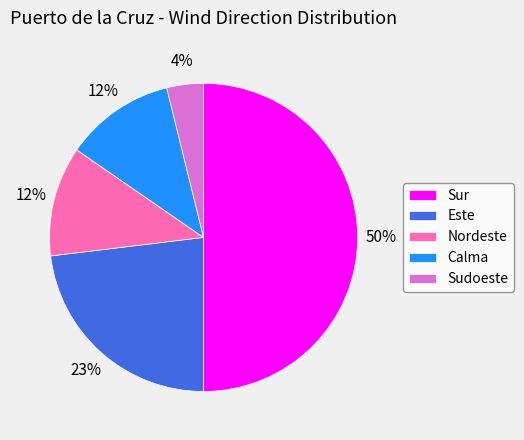

Is the sum of Sur and Sudoeste greater than half?

Yes